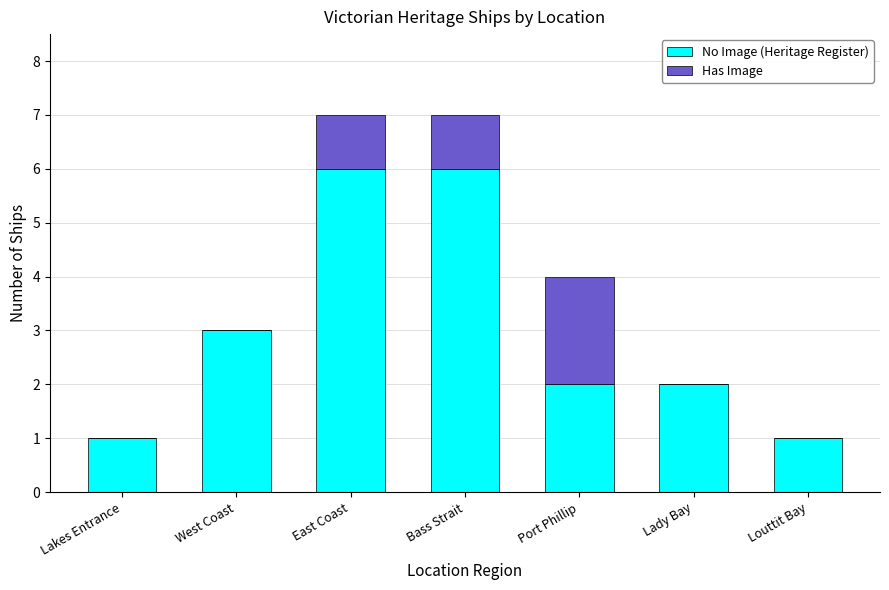

True or false: No Image (Heritage Register) has a value of 1 at Lakes Entrance.

True